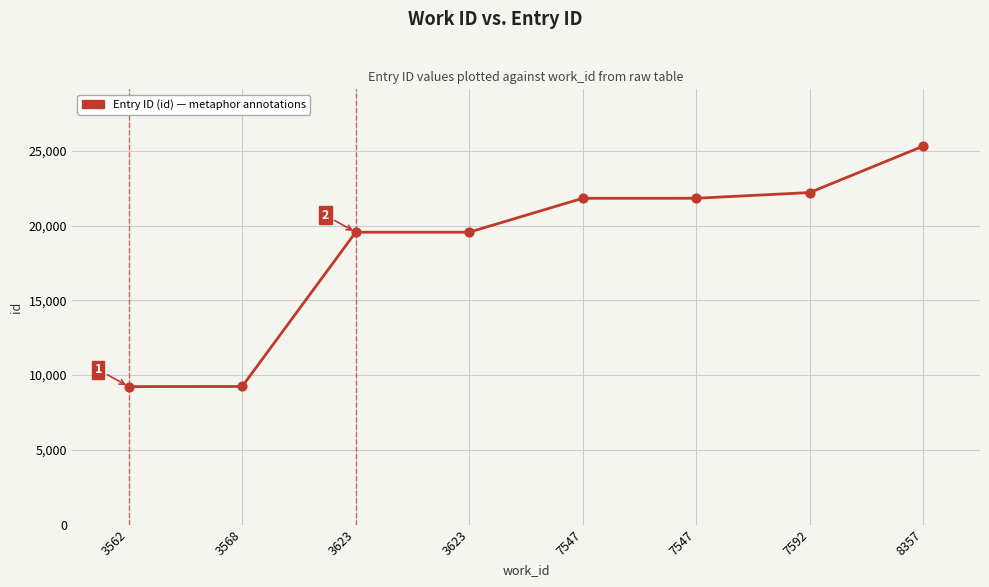

What is the change in value from 3562 to 8357?

+16082